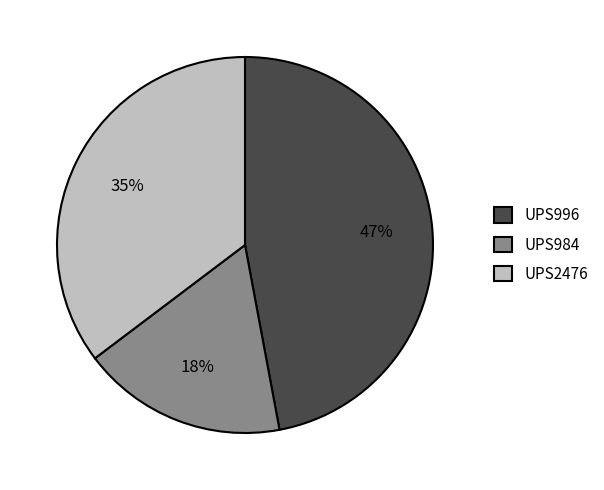

To the nearest percent, what is the difference between the UPS2476 and UPS996 slice percentages?

12%